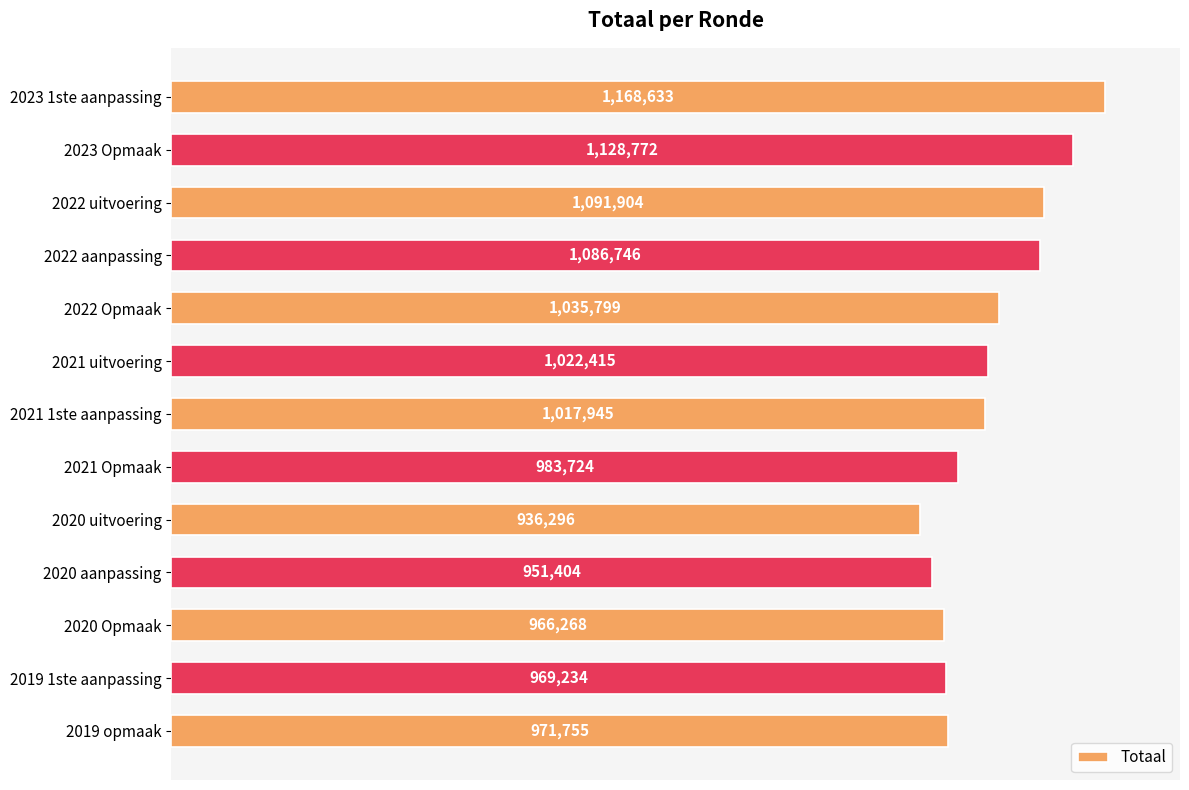

List the labels in order of value, largest first.

2023 1ste aanpassing, 2023 Opmaak, 2022 uitvoering, 2022 aanpassing, 2022 Opmaak, 2021 uitvoering, 2021 1ste aanpassing, 2021 Opmaak, 2019 opmaak, 2019 1ste aanpassing, 2020 Opmaak, 2020 aanpassing, 2020 uitvoering